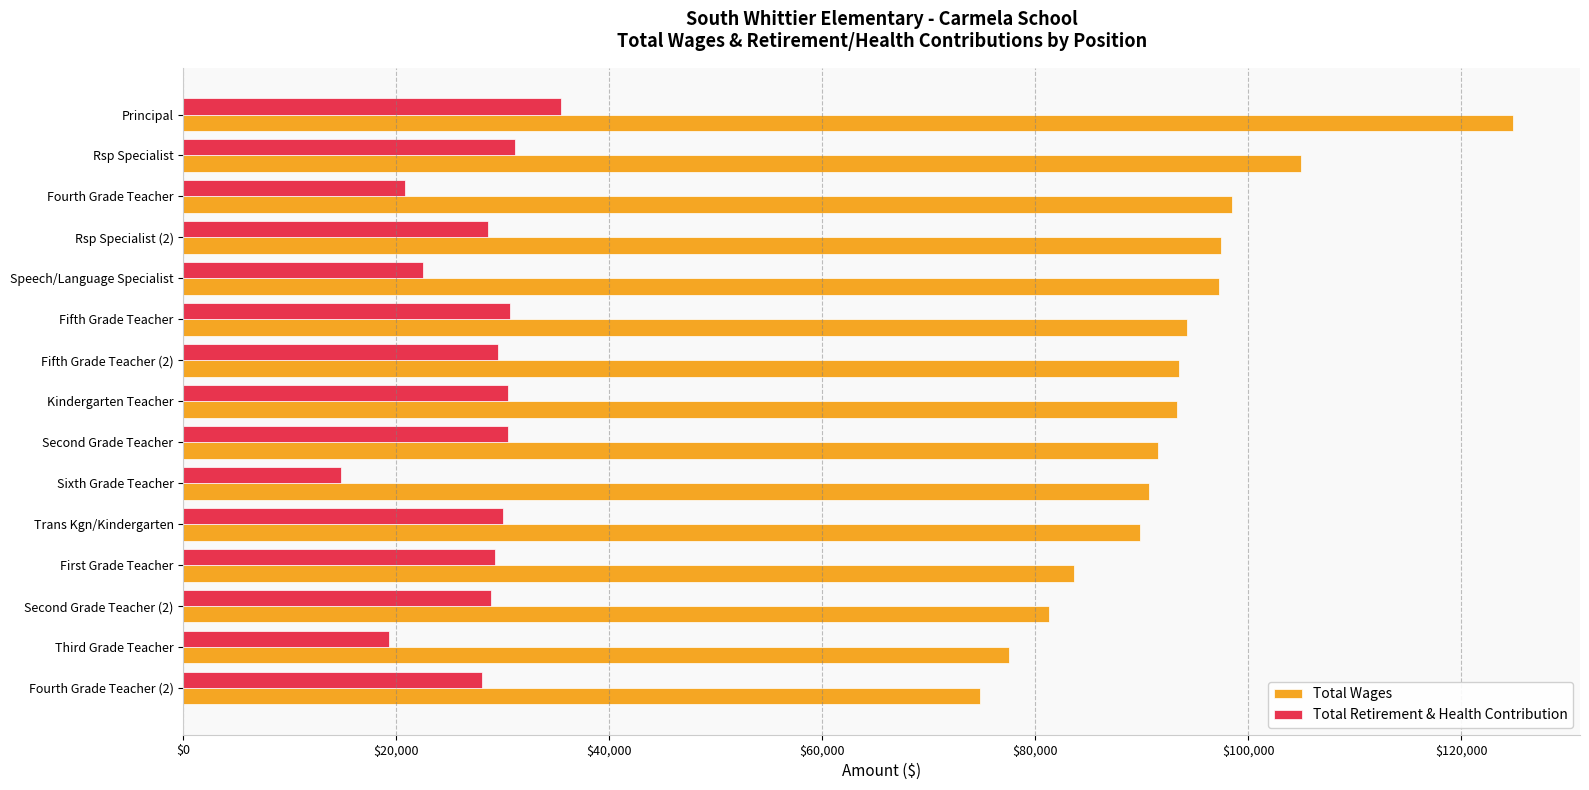

List the series in order of their overall mean, highest first.

Total Wages, Total Retirement & Health Contribution